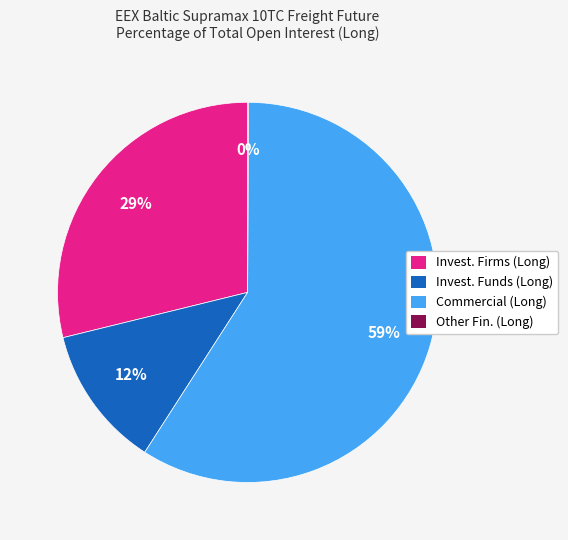

Does any single category account for the majority?

Yes